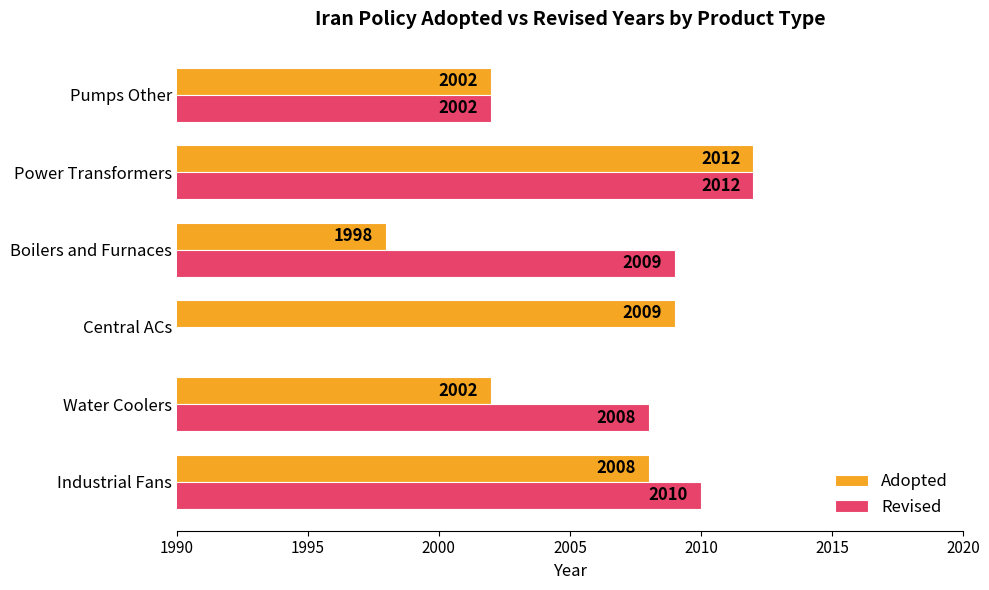

What is the value of the Revised bar at the 2nd from the left?

2008.0